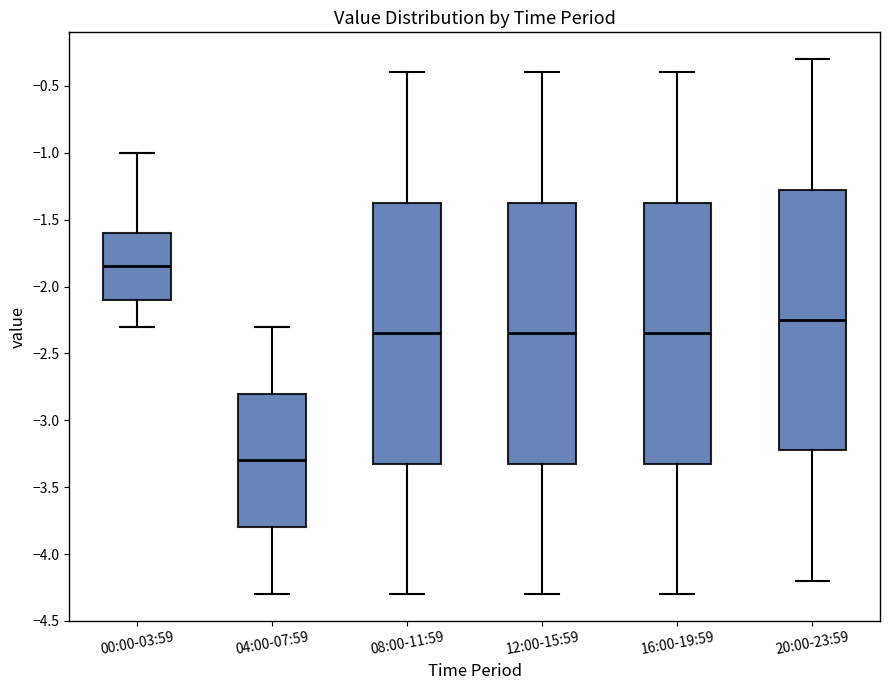

Reading left to right, transcribe this box plot: for each box, give where its median line is, the range the box spans, and where its two whiskers end, as read against the y-axis. The values are not printed on the chart, so give them approximately, as read against the axis.

00:00-03:59: median -1.85, box -2.10 to -1.60, whiskers -2.30 to -1.00
04:00-07:59: median -3.30, box -3.80 to -2.80, whiskers -4.30 to -2.30
08:00-11:59: median -2.35, box -3.30 to -1.35, whiskers -4.30 to -0.40
12:00-15:59: median -2.35, box -3.30 to -1.35, whiskers -4.30 to -0.40
16:00-19:59: median -2.35, box -3.30 to -1.35, whiskers -4.30 to -0.40
20:00-23:59: median -2.25, box -3.20 to -1.25, whiskers -4.20 to -0.30